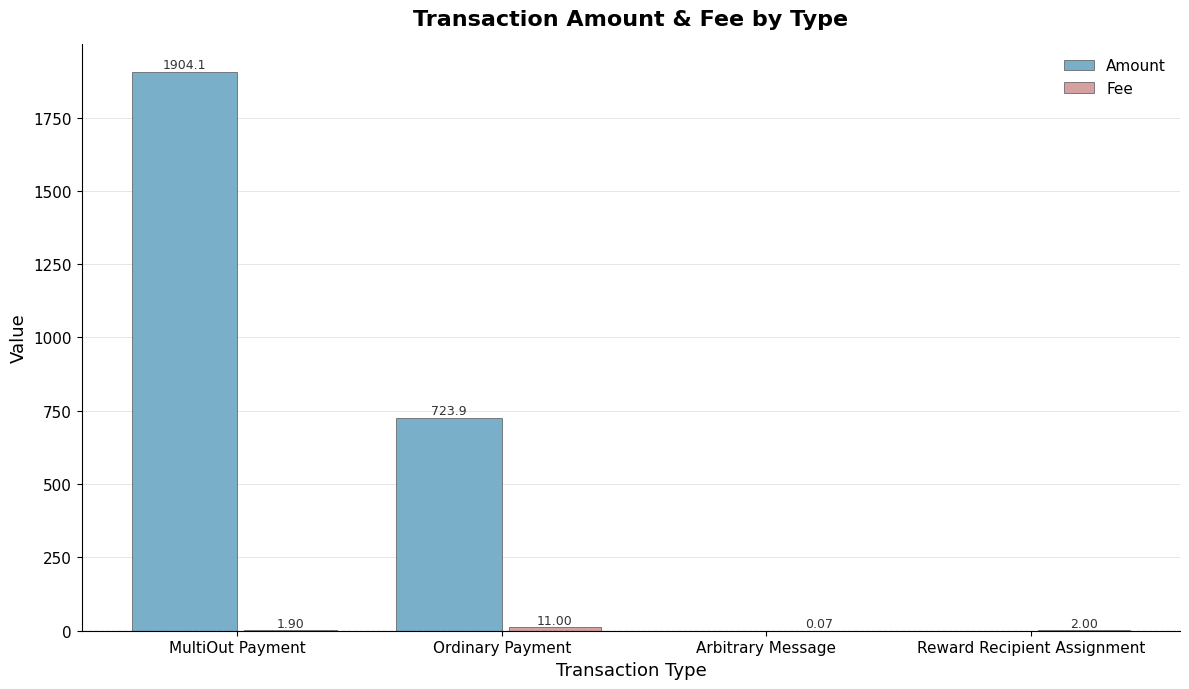

Where is Amount nearest to the value 952?

Ordinary Payment